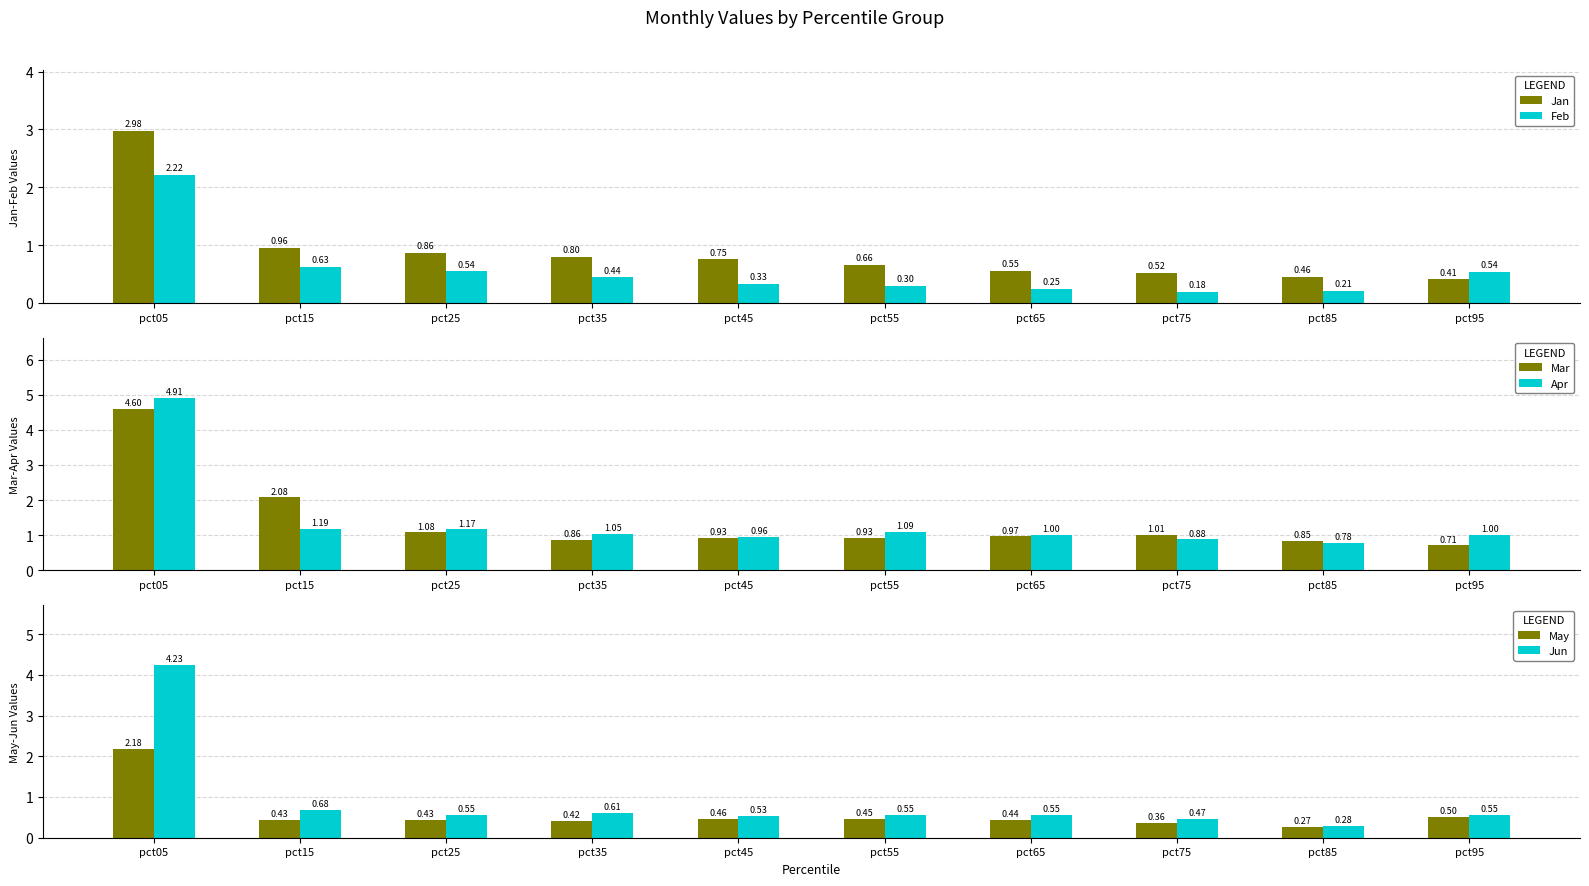

Is it true that Feb equals 0.9 at pct95?

False